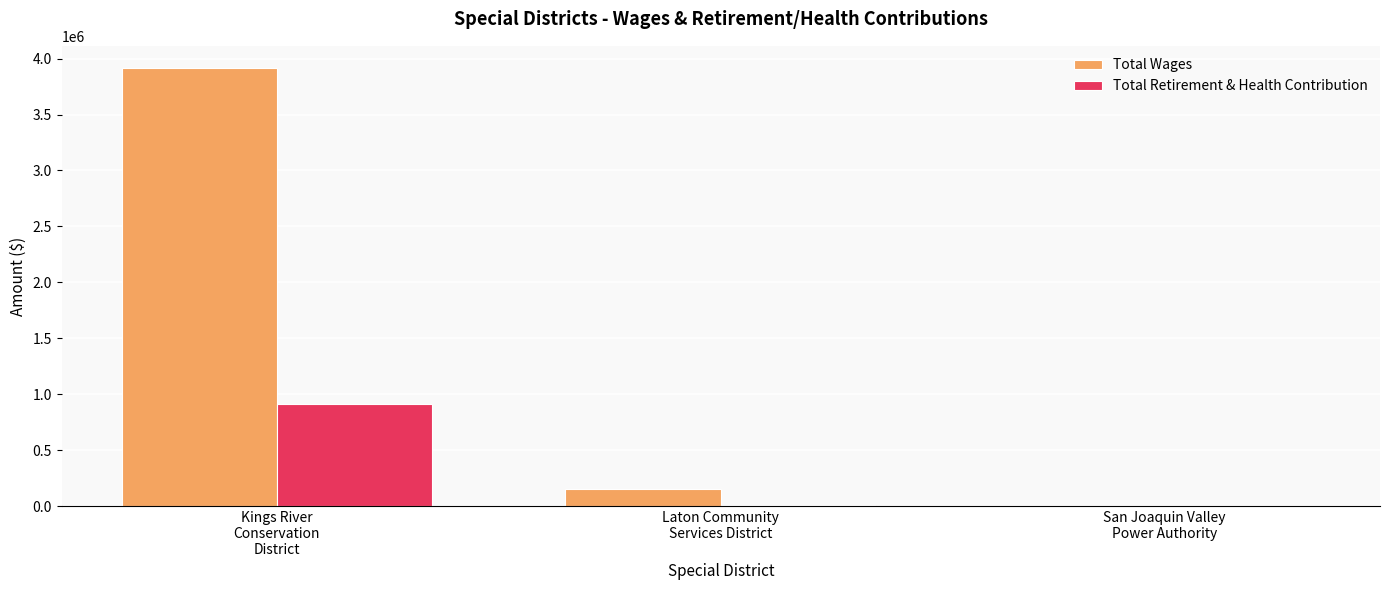

Which series has the largest total across all categories?

Total Wages